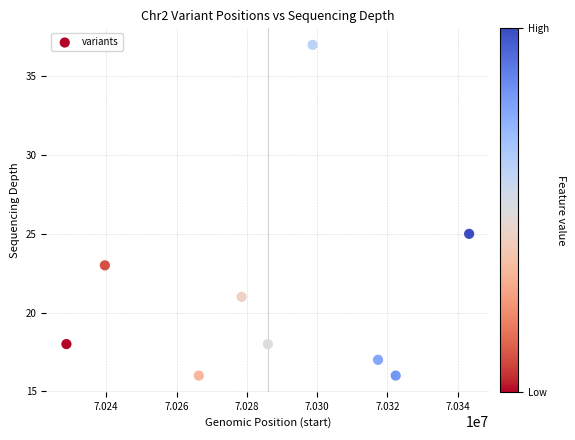

What Y value in the scatter plot is closest to 26?

25